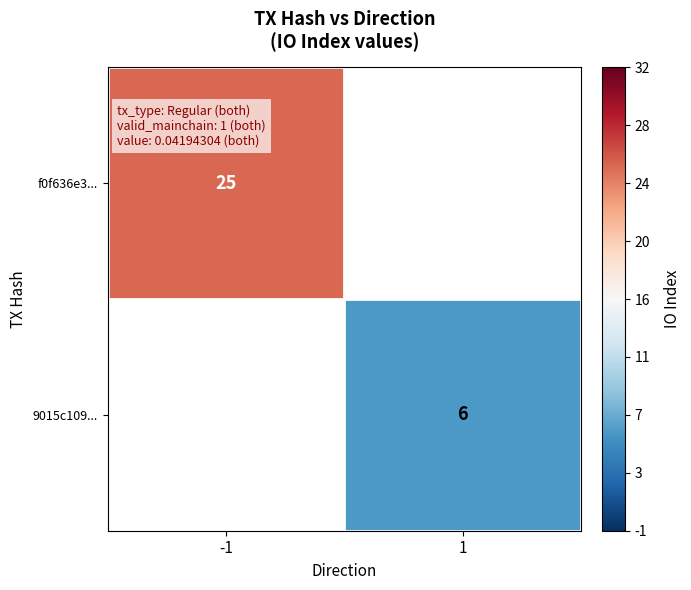

Count the number of data series in this chart.

2